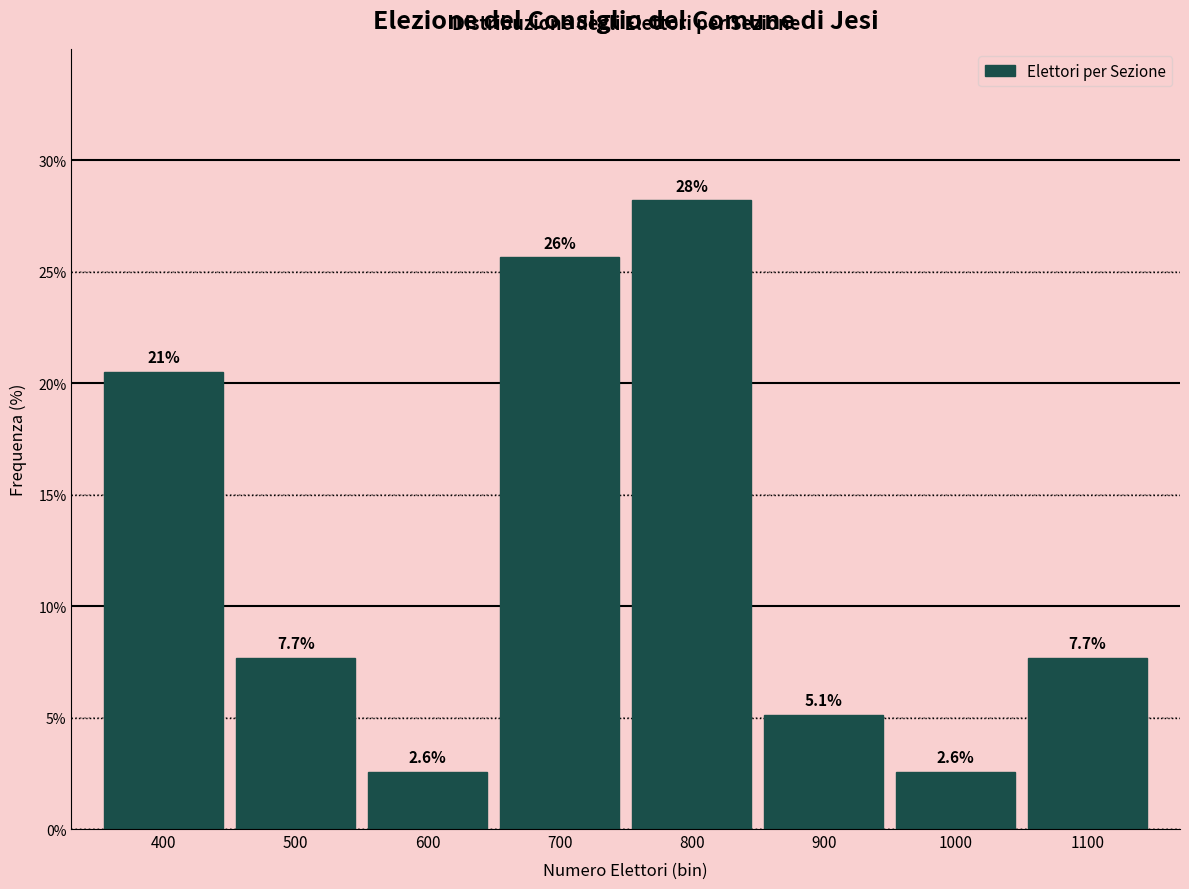

Reading left to right, list all the values displayed in this chart.

20.5	7.7	2.6	25.6	28.2	5.1	2.6	7.7